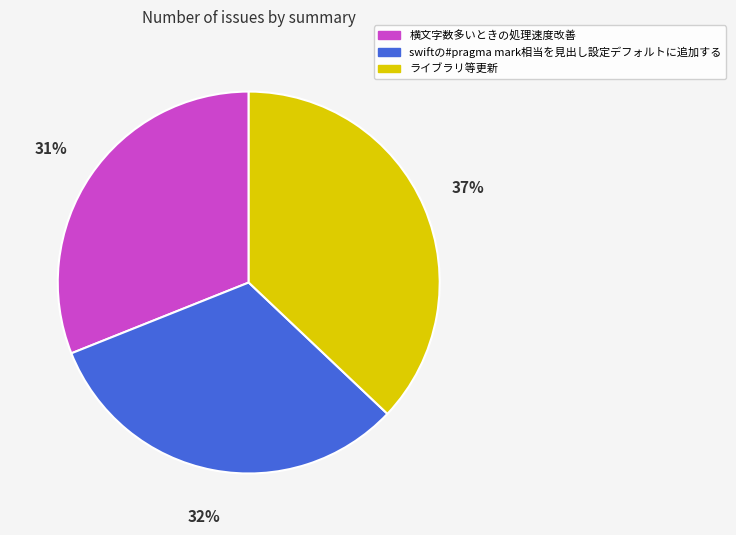

To the nearest percent, what is the combined percentage of 横文字数多いときの処理速度改善 and swiftの#pragma mark相当を見出し設定デフォルトに追加する?

63%